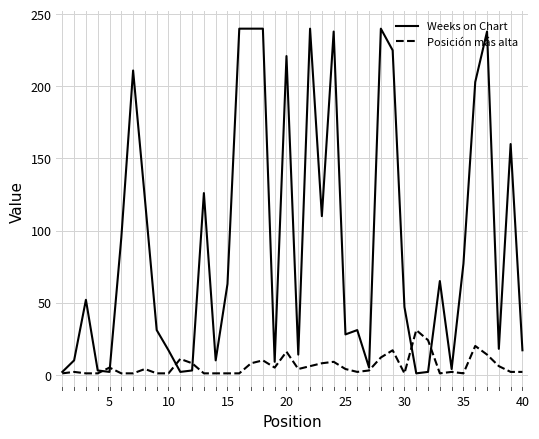

Which series ends up on top after the final intersection of Posición más alta and Weeks on Chart?

Weeks on Chart